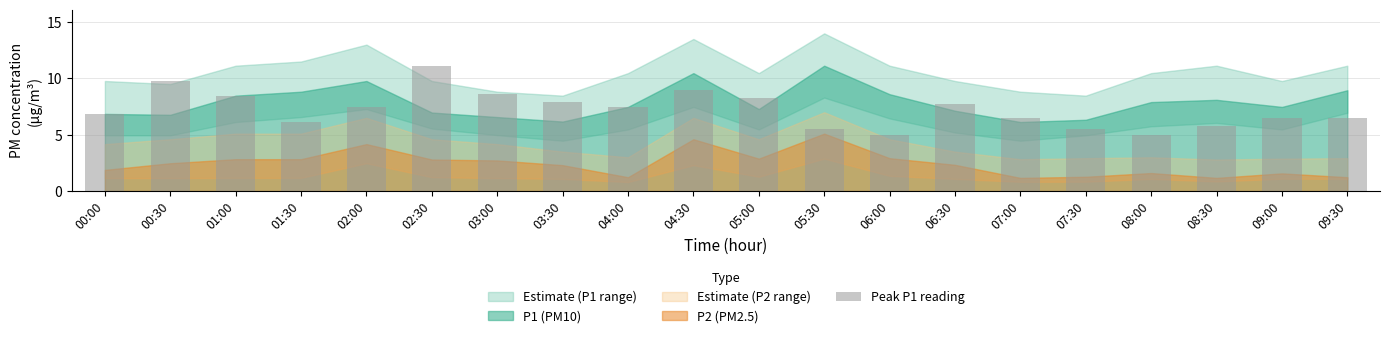

Which has a higher value, 08:30 or 00:30?

00:30